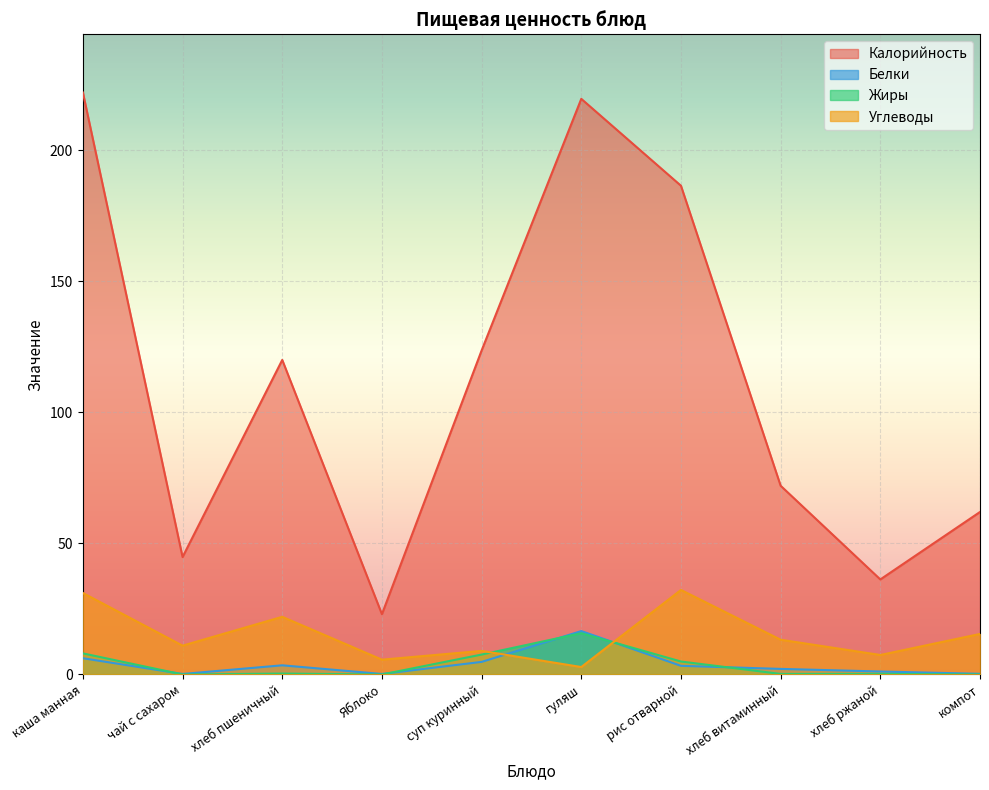

What is the difference between the Калорийность values at суп куринный and рис отварной?

62.8